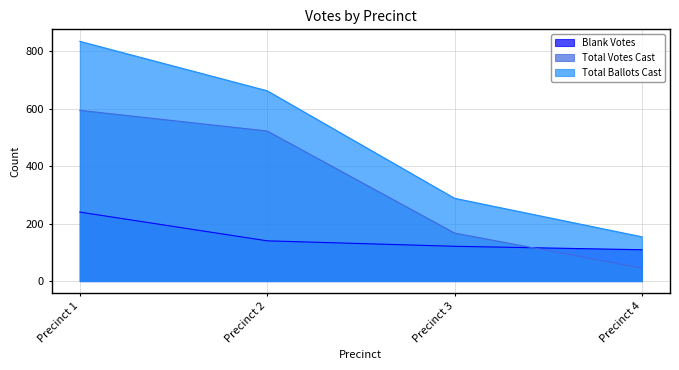

Between Precinct 1 and Precinct 2, which series saw the biggest shift?

Total Ballots Cast